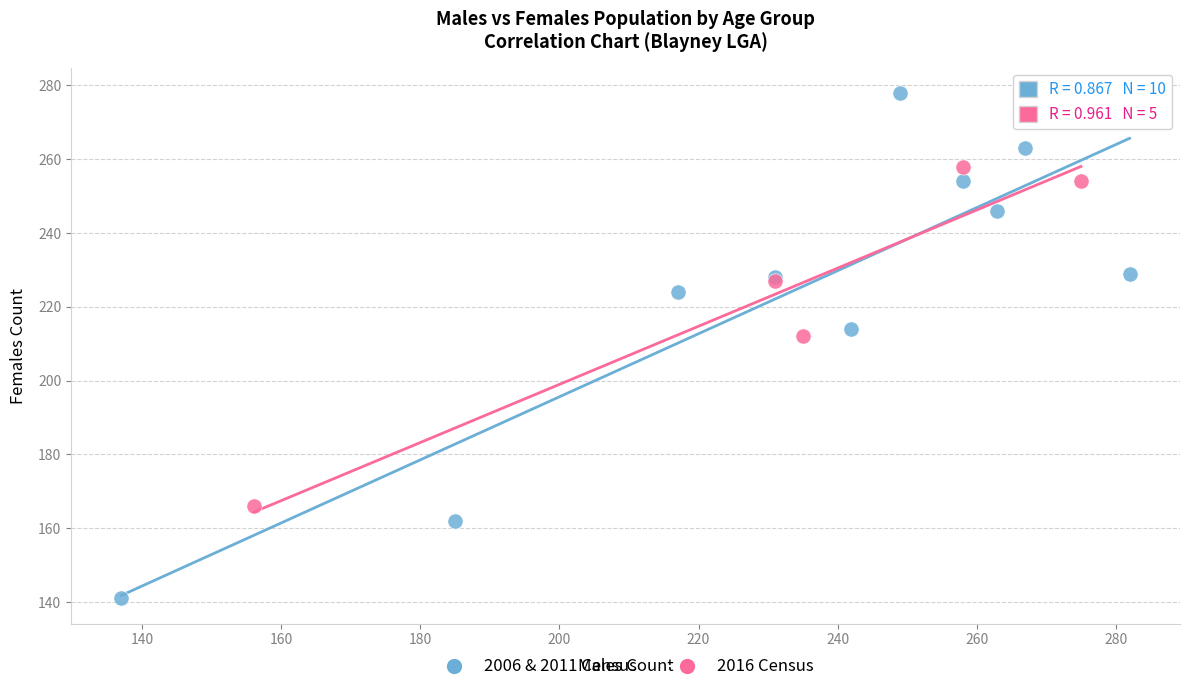

What are all the series names shown in the legend?

2006 & 2011 Census, 2016 Census